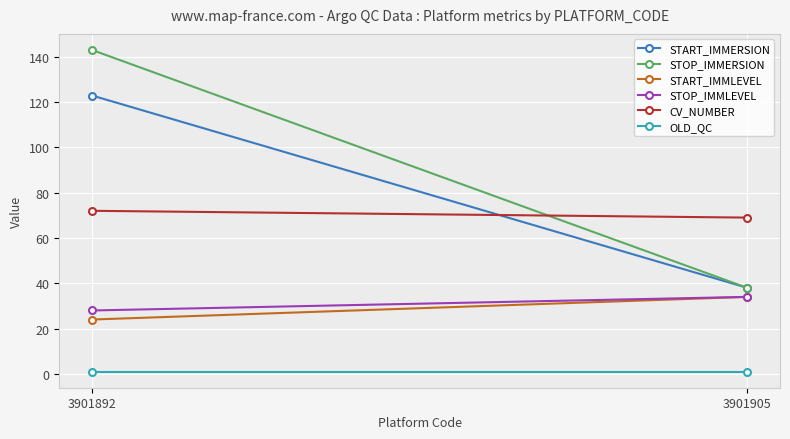

What is the average value of the START_IMMERSION series?

80.5